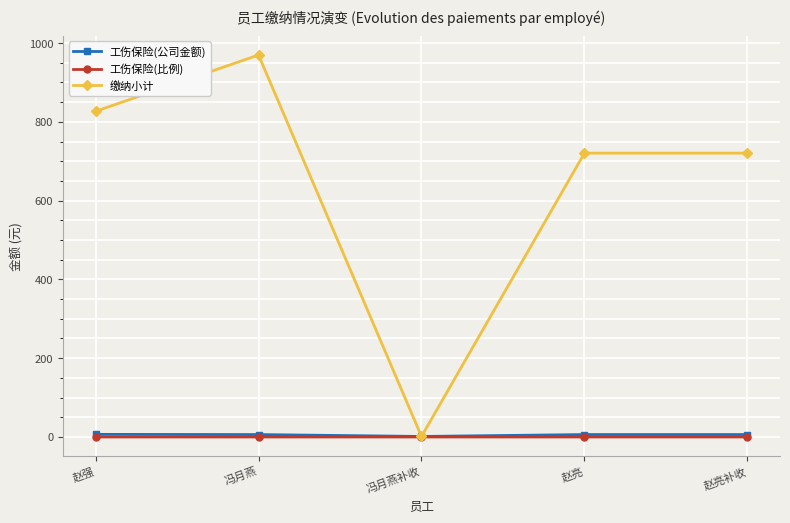

Between 冯月燕补收 and 赵亮补收, which series saw the biggest shift?

缴纳小计